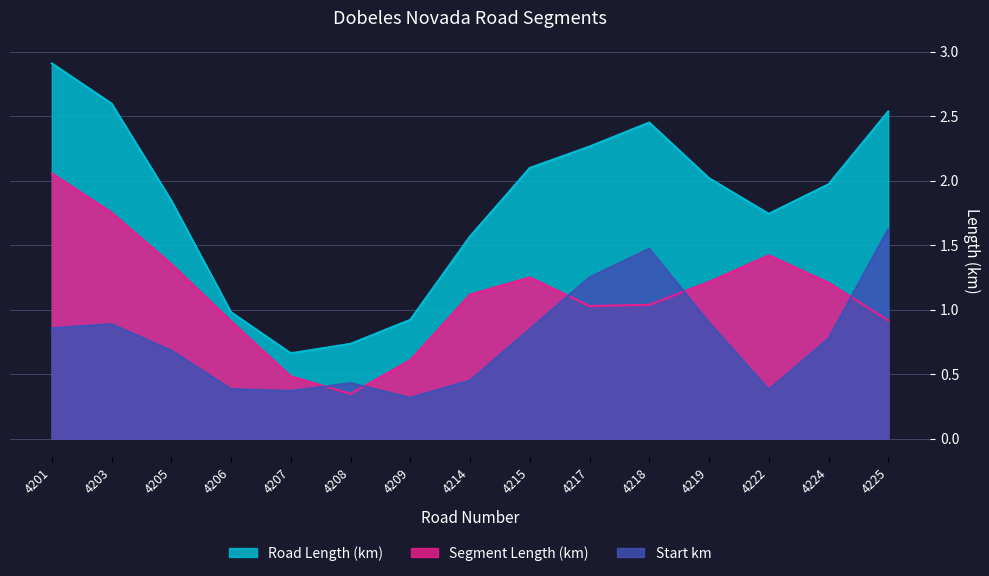

How many intersections are there between Start km and Segment Length (km)?

5